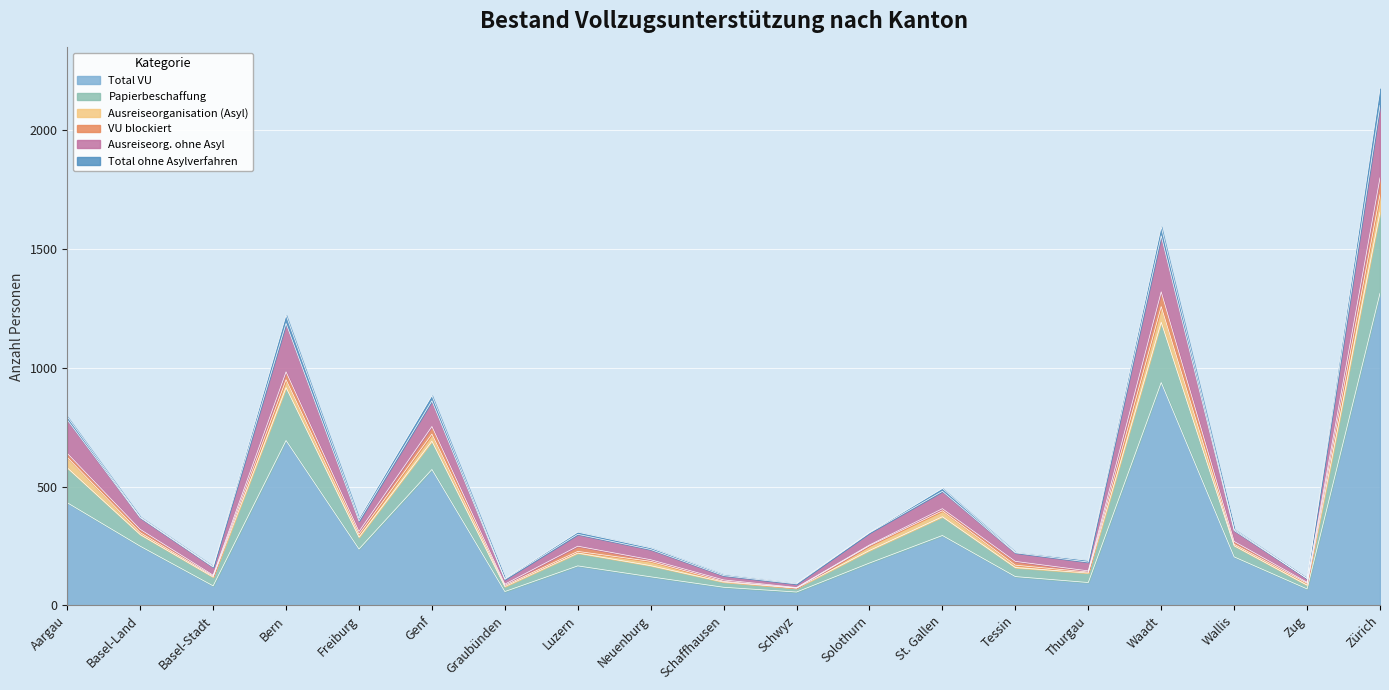

The value of Total VU at Tessin is 121. True or false?

True